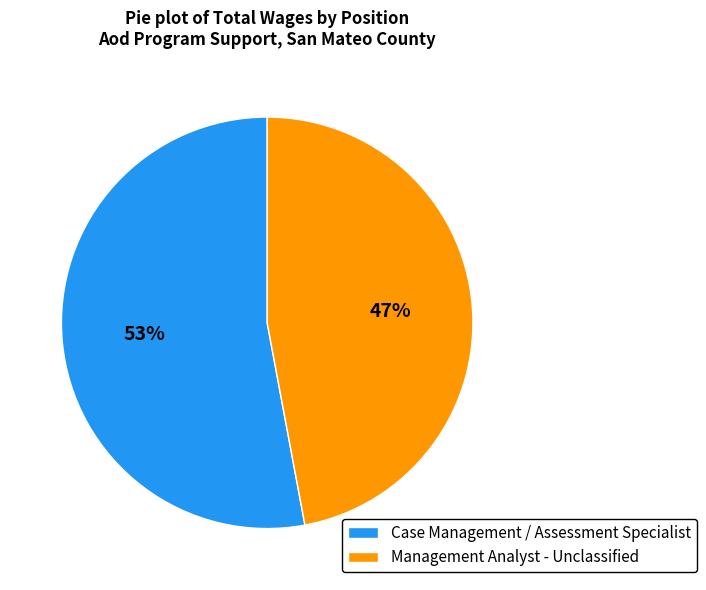

Is Case Management / Assessment Specialist the majority of the pie?

Yes